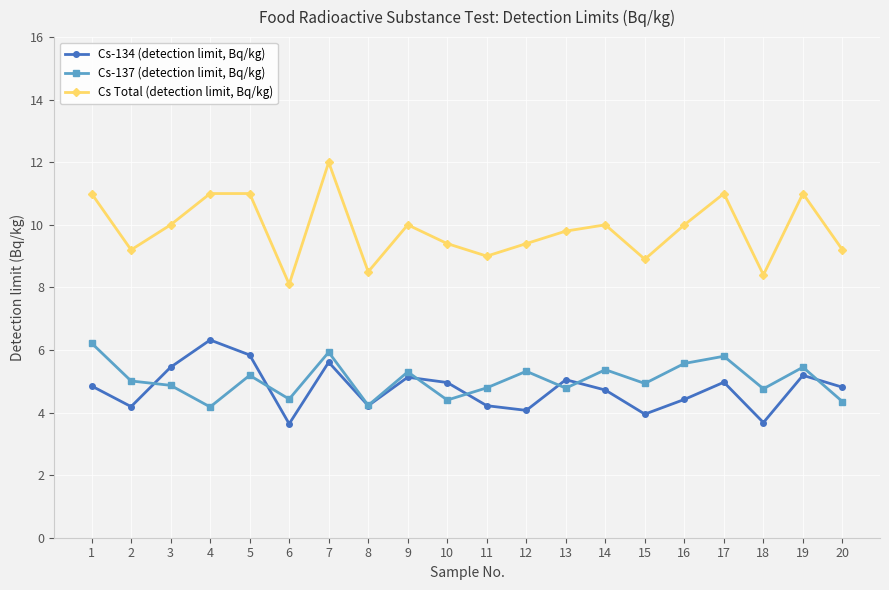

True or false: Cs-137 (detection limit, Bq/kg) and Cs Total (detection limit, Bq/kg) cross at least once.

False